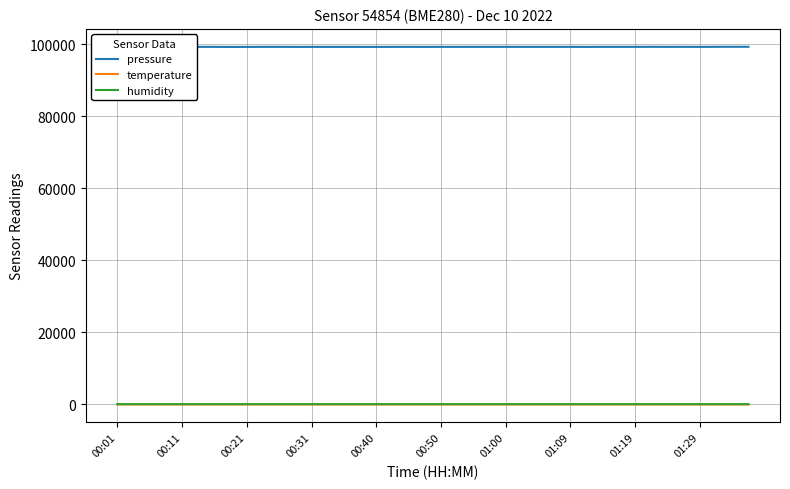

Which series has the largest total across all categories?

pressure